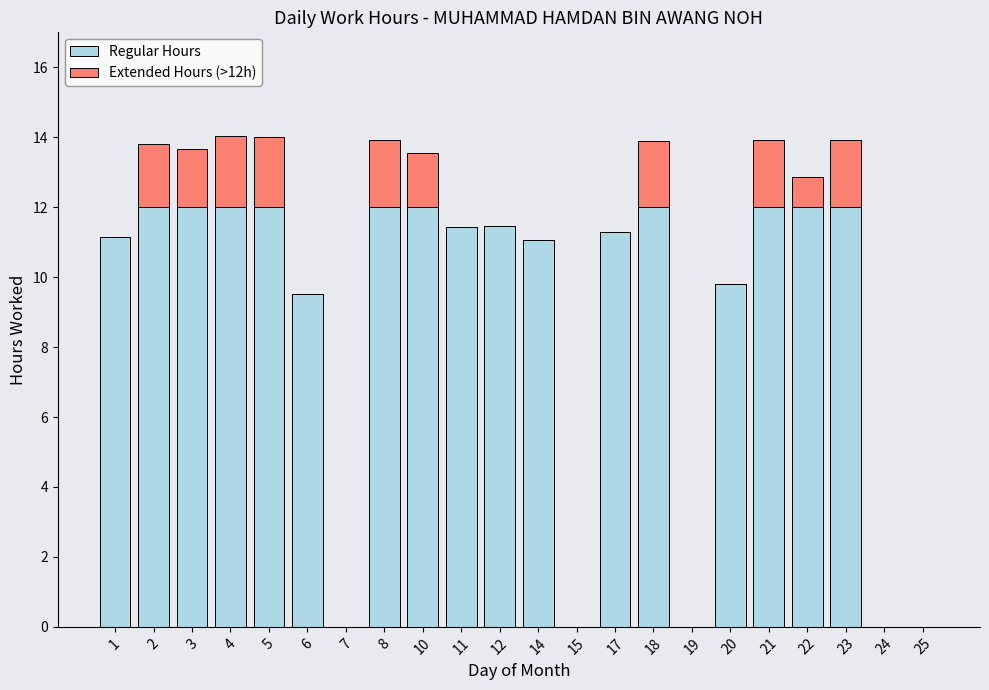

What is the sum of all Regular Hours values?

195.7